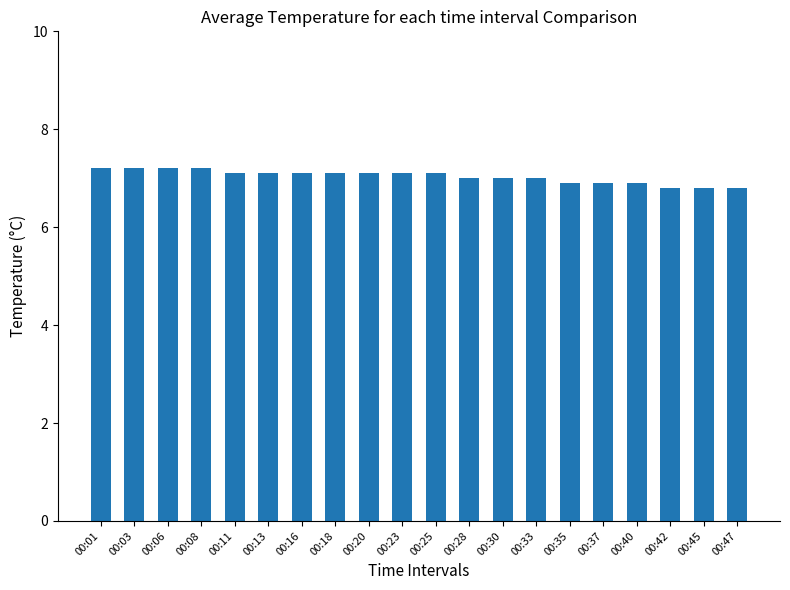

What is the change in value from 00:03 to 00:20?

-0.1